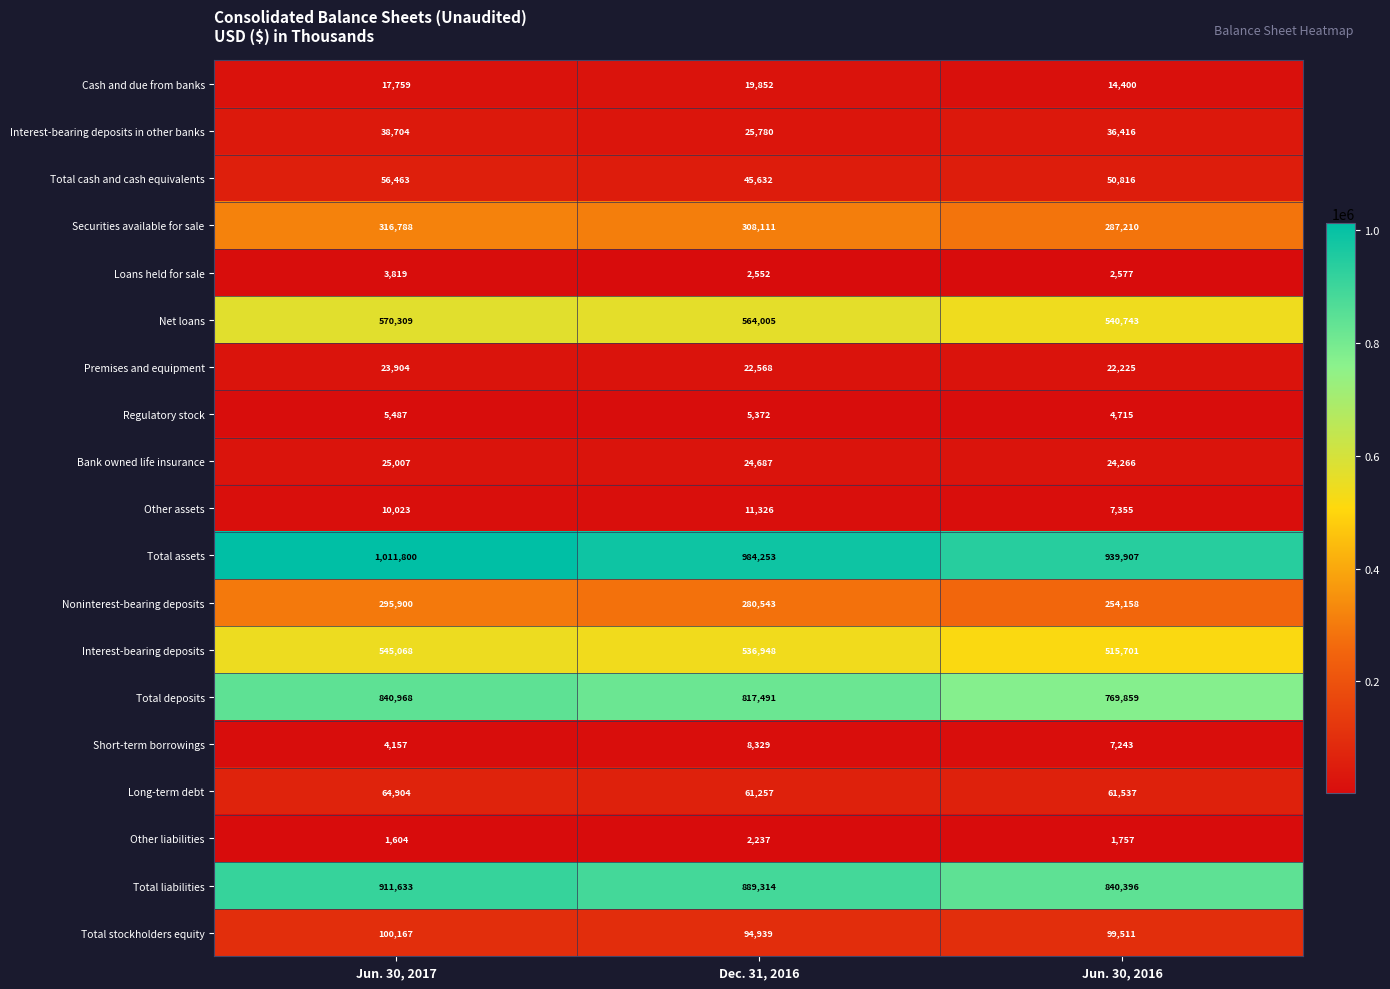

At which category does the chart reach its peak across all series?

Jun. 30, 2017